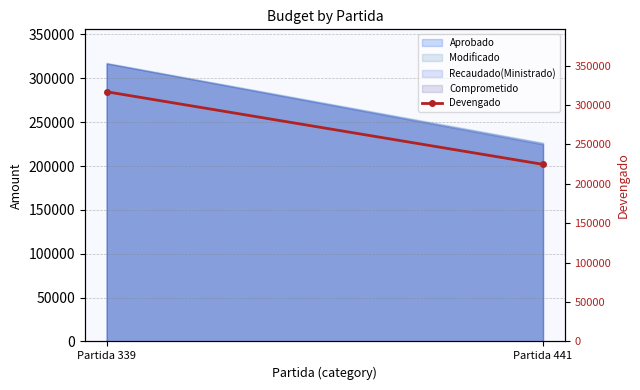

What is the average value?

270835.4